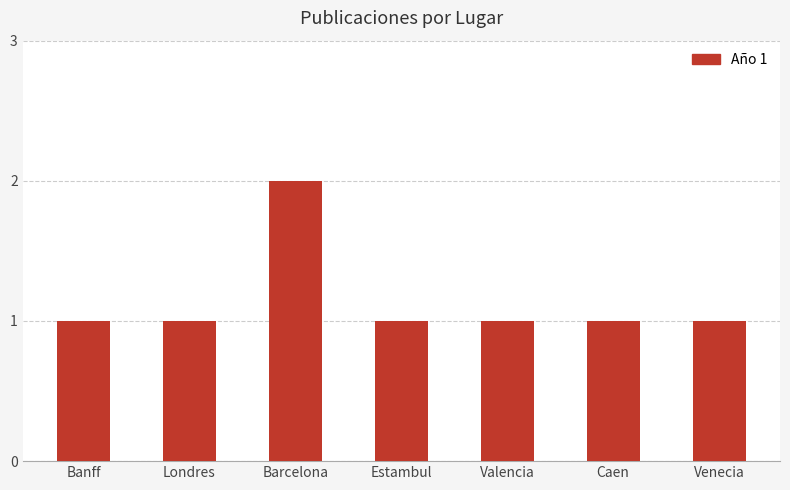

Reading left to right, list all the values displayed in this chart.

Banff=1	Londres=1	Barcelona=2	Estambul=1	Valencia=1	Caen=1	Venecia=1